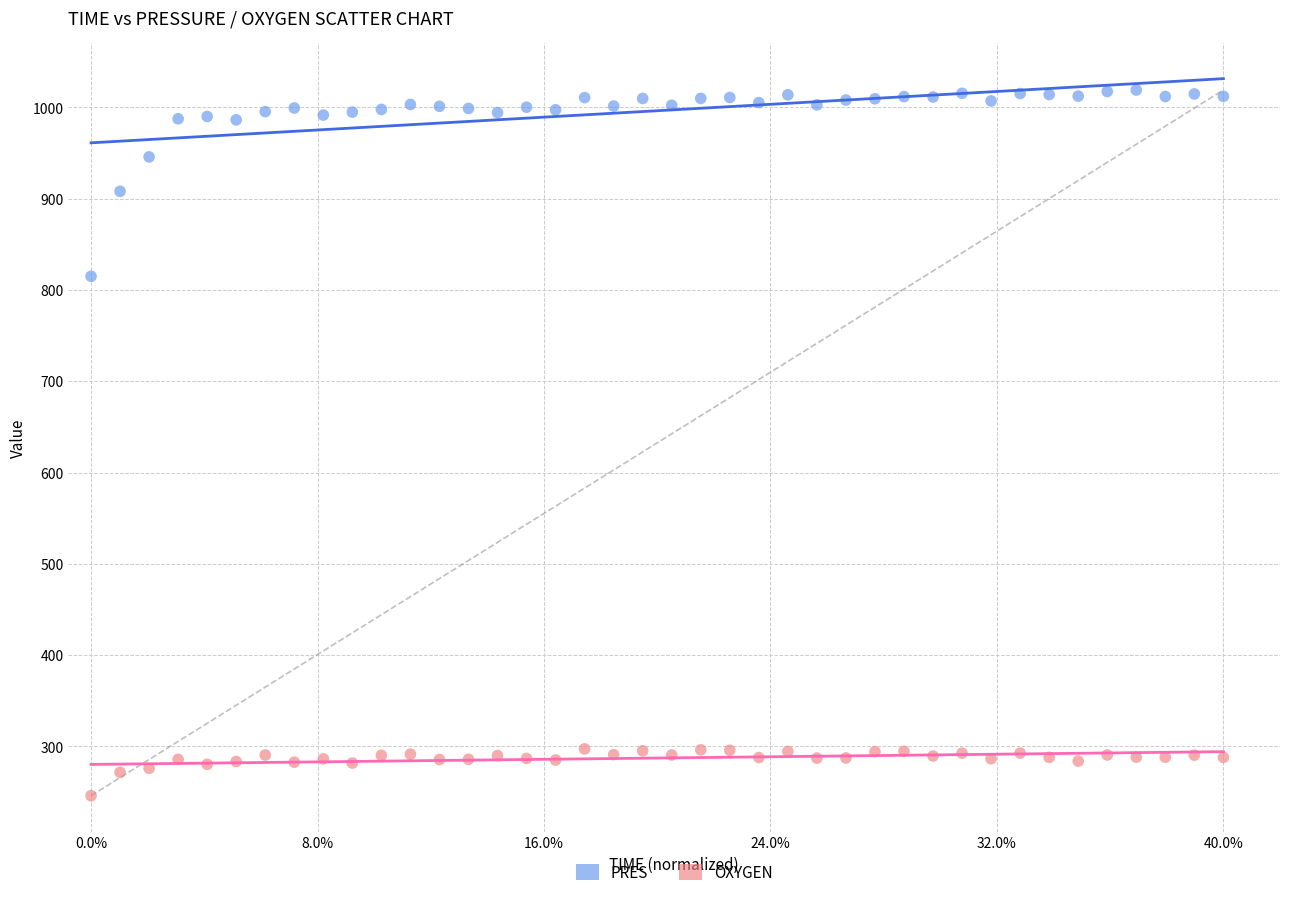

Which series reaches the maximum Y coordinate?

PRES